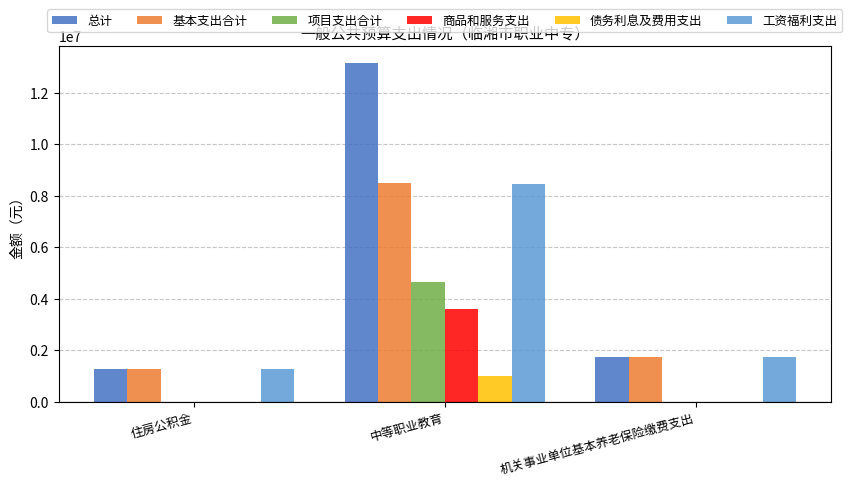

What are all the series names shown in the legend?

总计, 基本支出合计, 项目支出合计, 商品和服务支出, 债务利息及费用支出, 工资福利支出